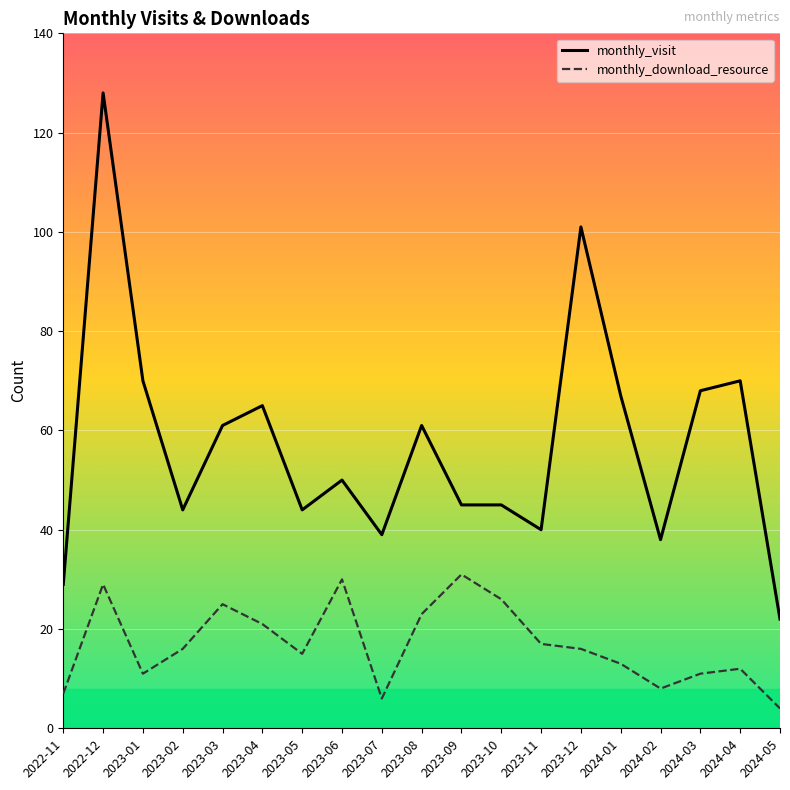

Does the chart display data point markers on the line(s)?

No